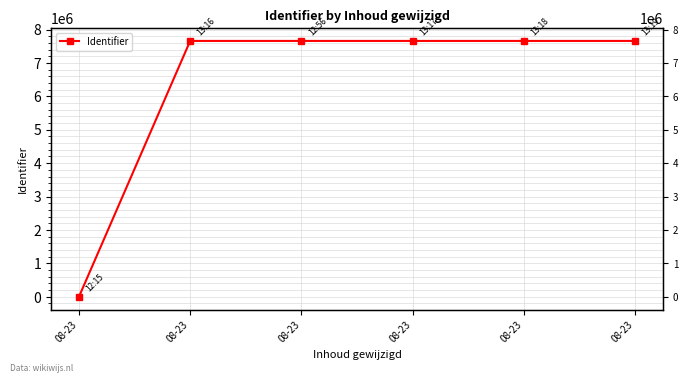

Rank the categories by value from highest to lowest.

08-23, 08-23, 08-23, 08-23, 08-23, 08-23